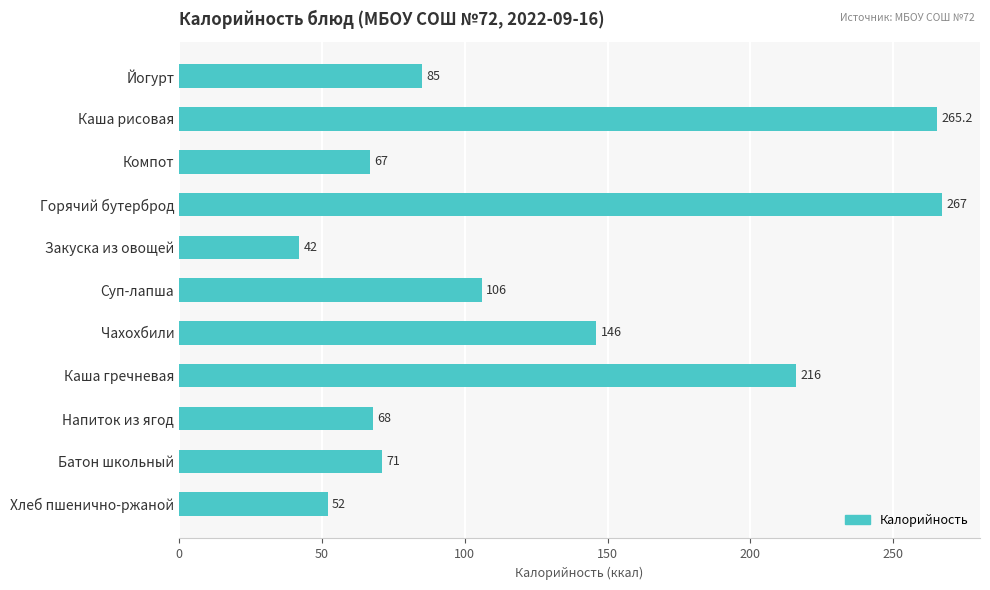

Which category has the highest value across all series?

Горячий бутерброд